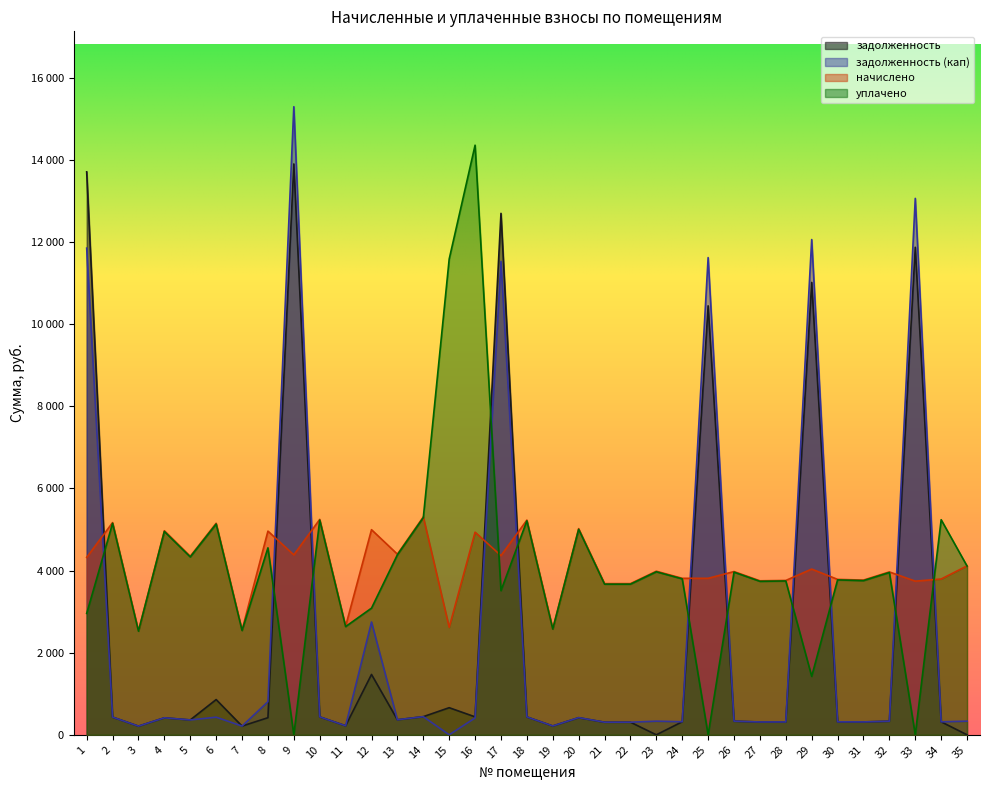

What is the average value of the задолженность (кап) series?

2508.3